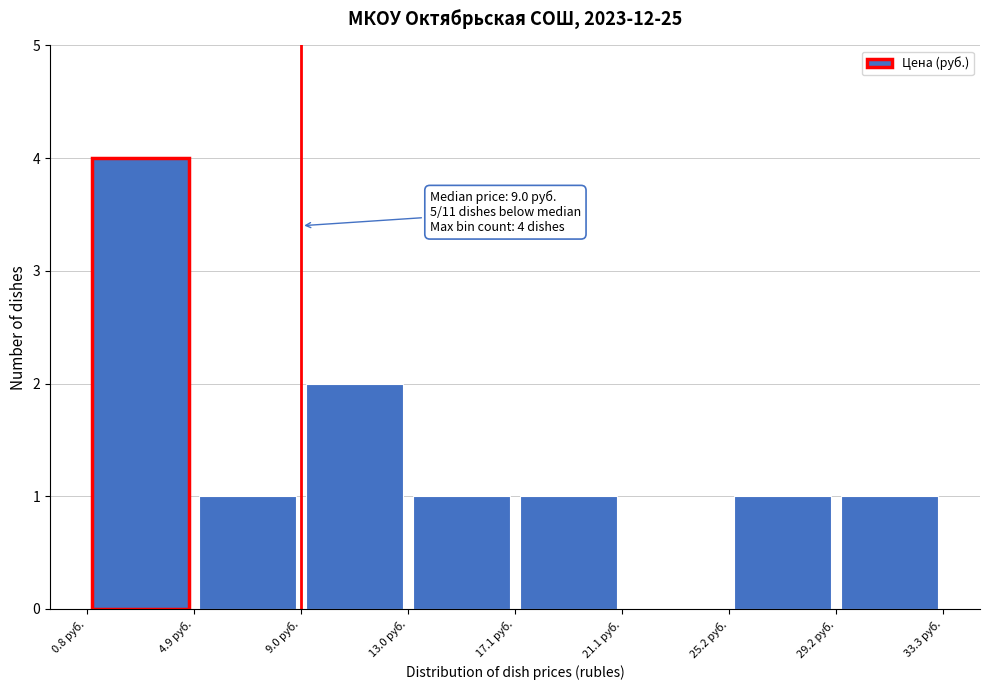

Over which range of the x-axis is the bar tallest?

1.0 to 5.0